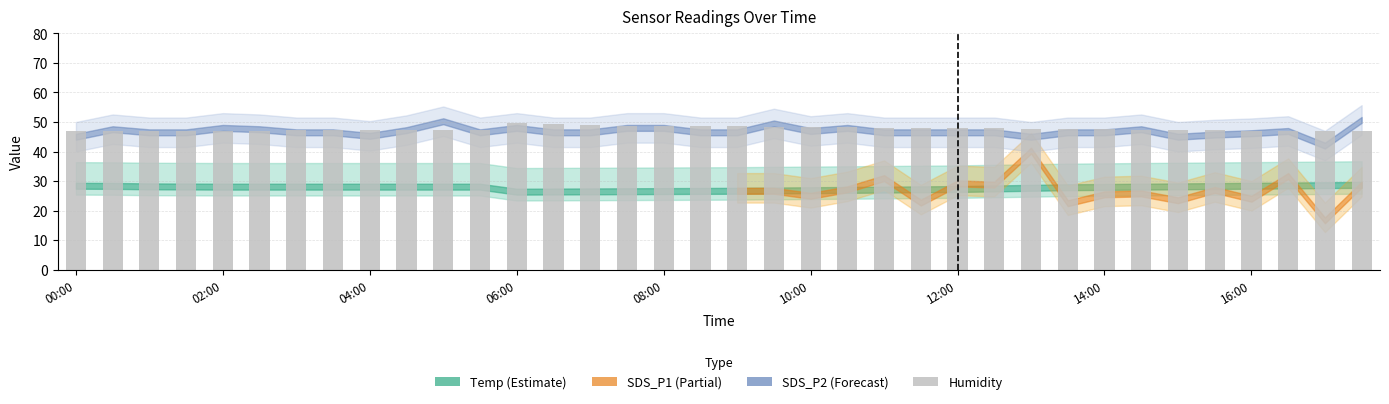

Count the number of data series in this chart.

1